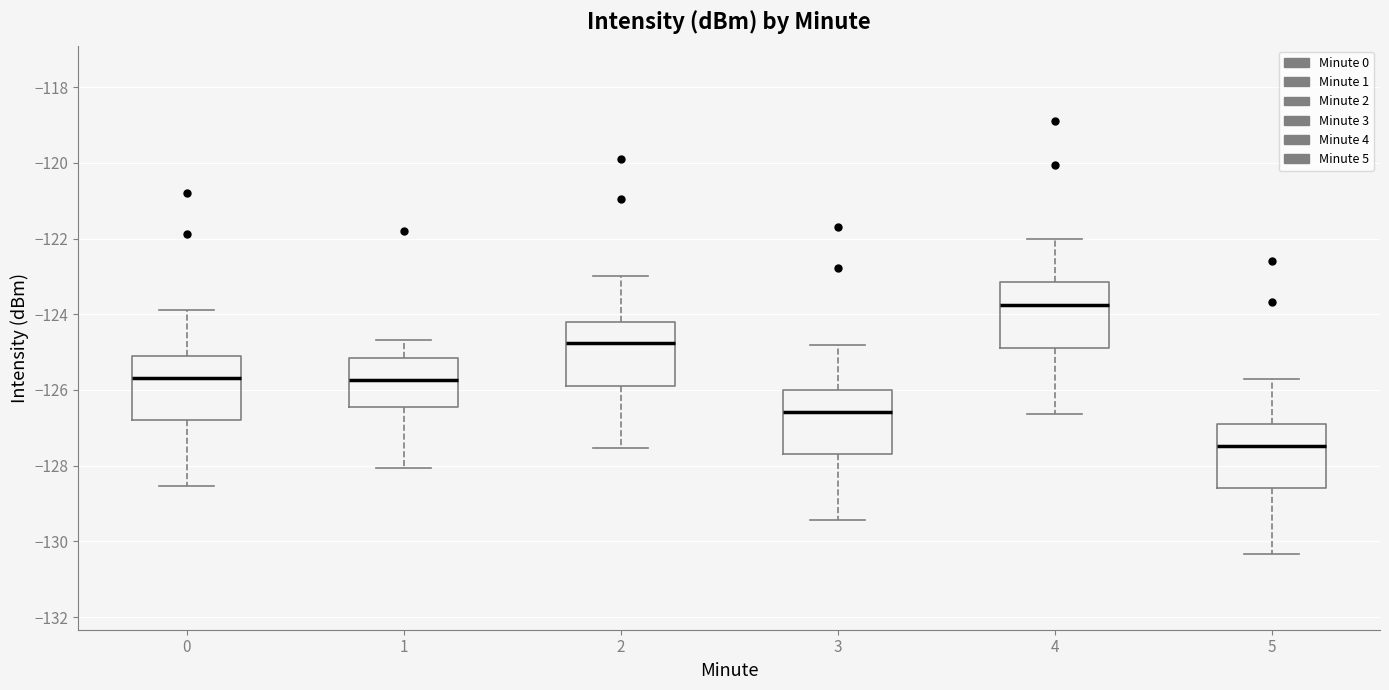

Reading left to right, transcribe this box plot: for each box, give where its median line is, the range the box spans, and where its two whiskers end, as read against the y-axis. The values are not printed on the chart, so give them approximately, as read against the axis.

0: median -125.6, box -126.8 to -125.2, whiskers -128.6 to -123.8
1: median -125.8, box -126.4 to -125.2, whiskers -128.0 to -124.6
2: median -124.8, box -125.8 to -124.2, whiskers -127.6 to -123.0
3: median -126.6, box -127.6 to -126.0, whiskers -129.4 to -124.8
4: median -123.8, box -124.8 to -123.2, whiskers -126.6 to -122.0
5: median -127.4, box -128.6 to -127.0, whiskers -130.4 to -125.6